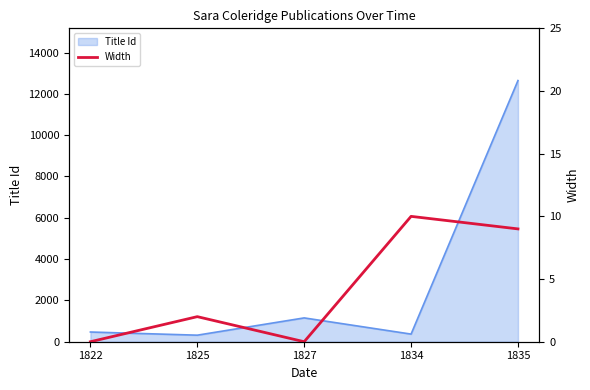

Does the chart display data point markers on the line(s)?

No